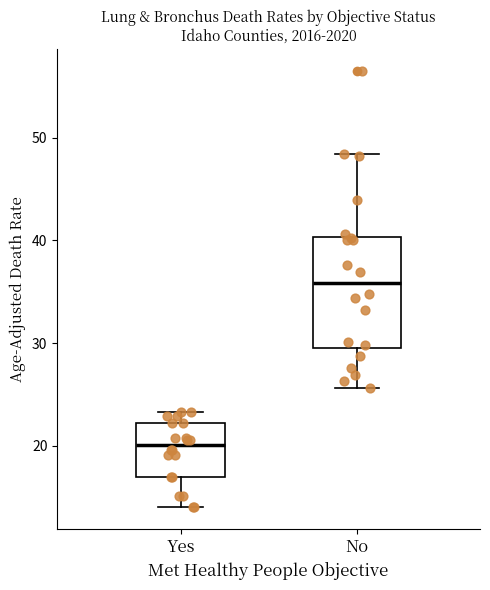

Reading left to right, transcribe this box plot: for each box, give where its median line is, the range the box spans, and where its two whiskers end, as read against the y-axis. The values are not printed on the chart, so give them approximately, as read against the axis.

Yes: median 20, box 17 to 22, whiskers 14 to 23
No: median 36, box 30 to 40, whiskers 26 to 48